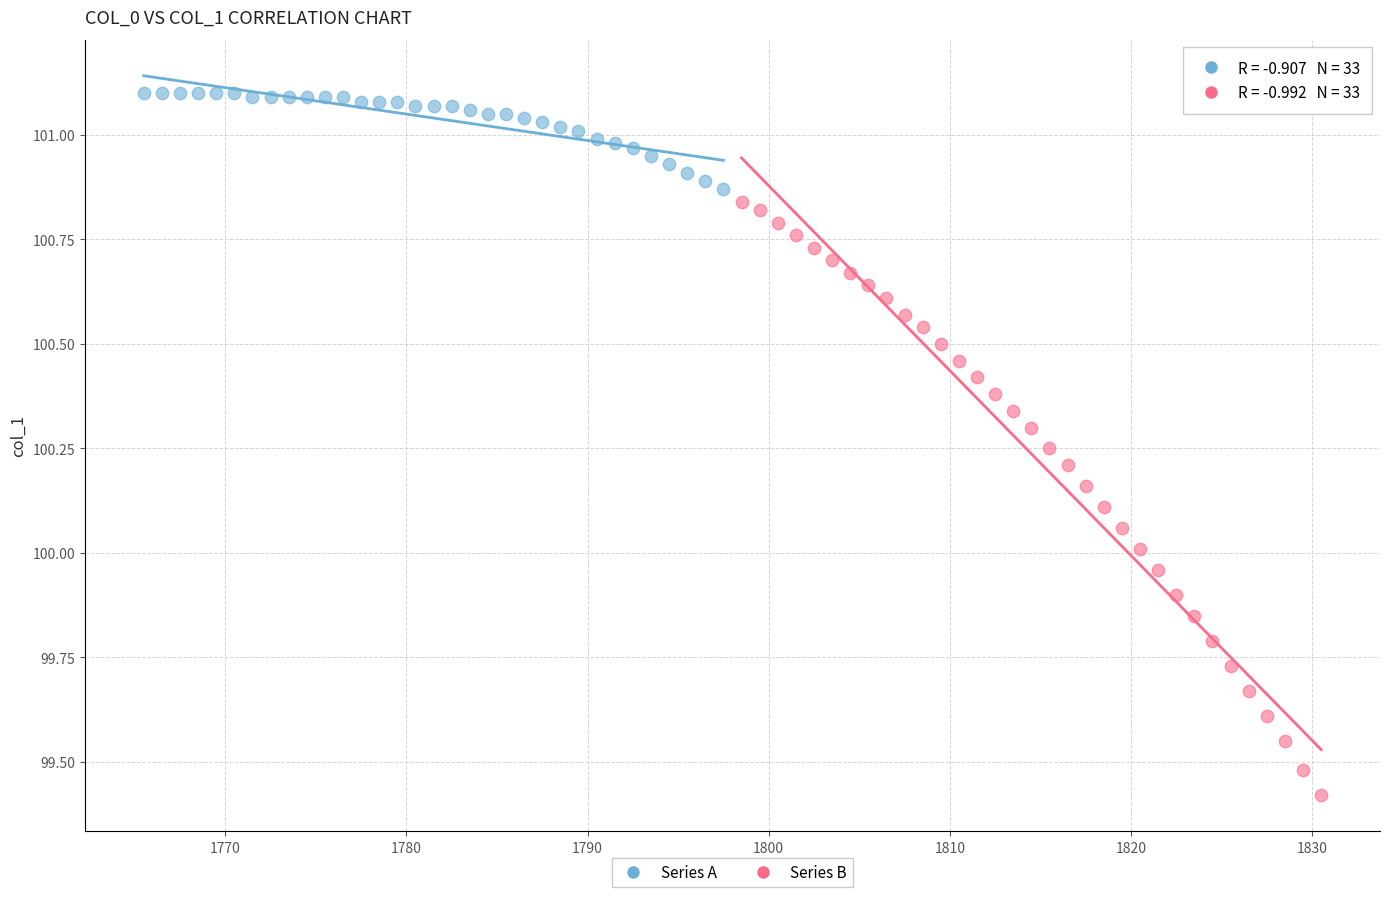

What are all the series names shown in the legend?

Series A, Series B